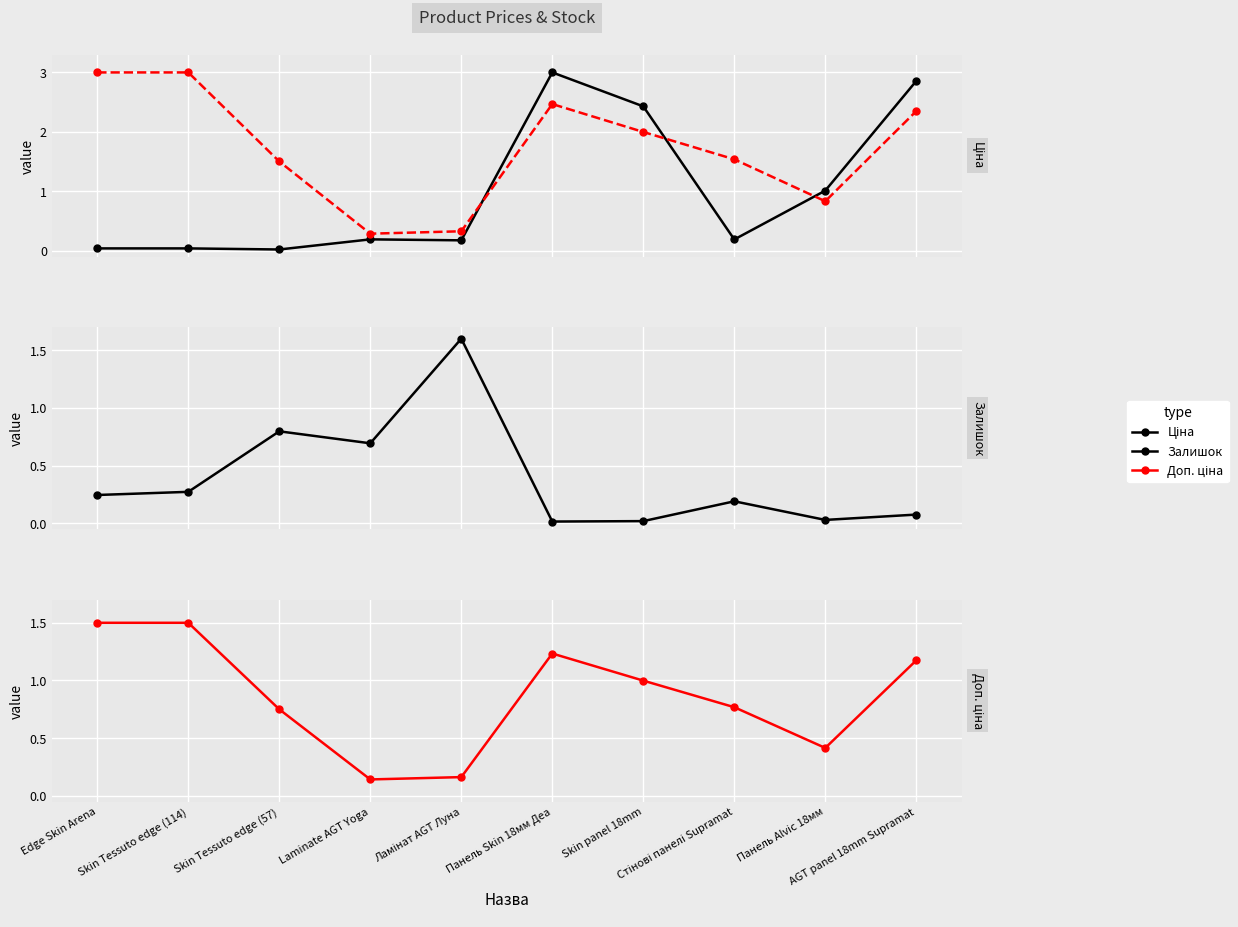

Does the chart display data point markers on the line(s)?

Yes